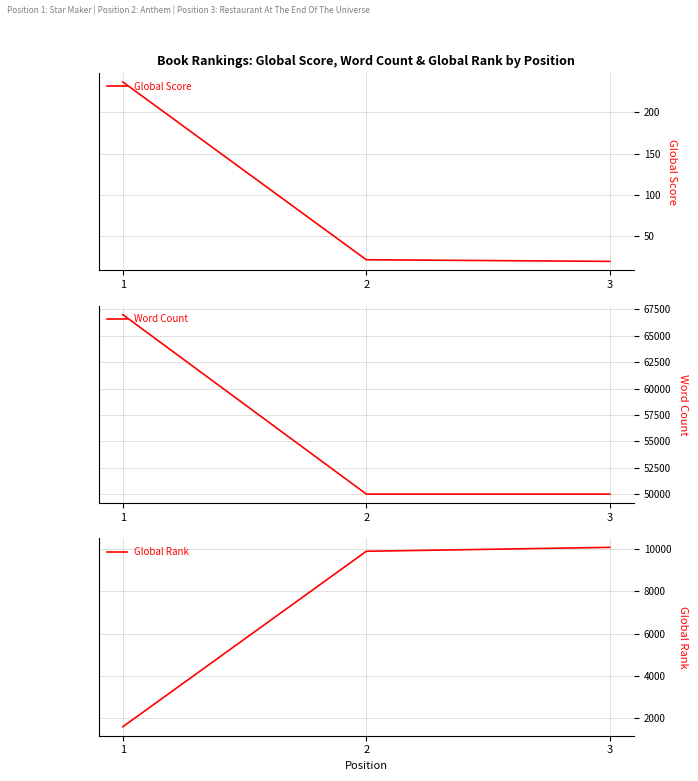

Reading right to left, what are all the values shown in this chart?

Global Score: 3=19	2=21	1=237
Word Count: 3=50000	2=50000	1=67000
Global Rank: 3=10080	2=9894	1=1603